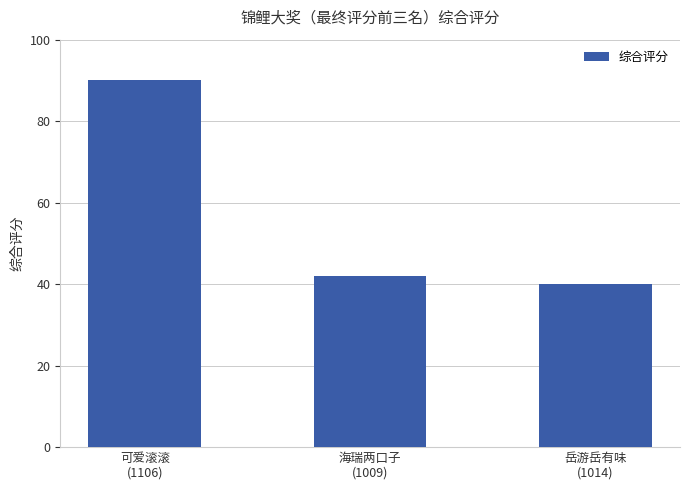

What is the average value?

57